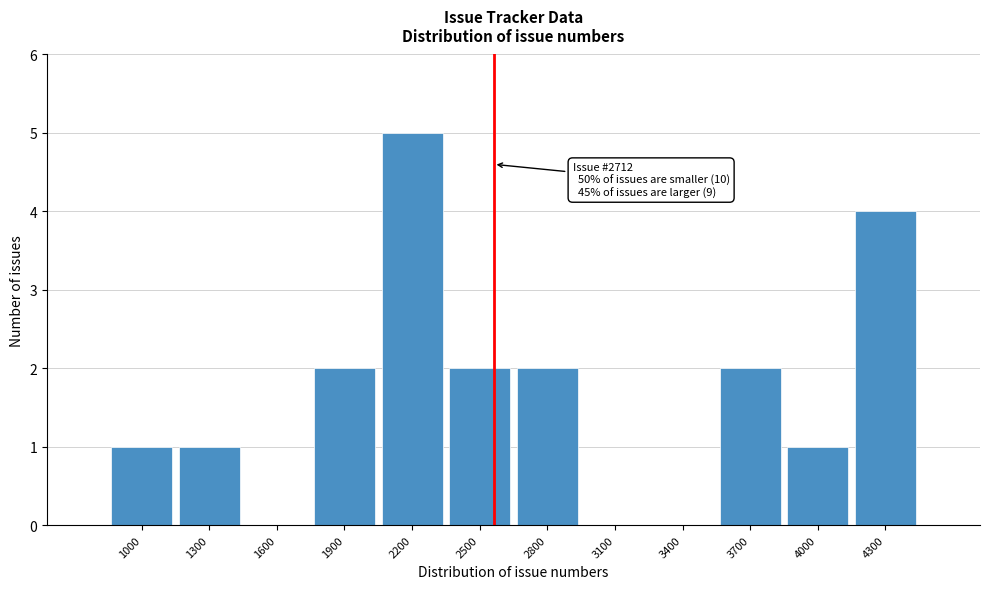

Reading right to left, what are all the values shown in this chart?

4300=4	4000=1	3700=2	3400=0	3100=0	2800=2	2500=2	2200=5	1900=2	1600=0	1300=1	1000=1